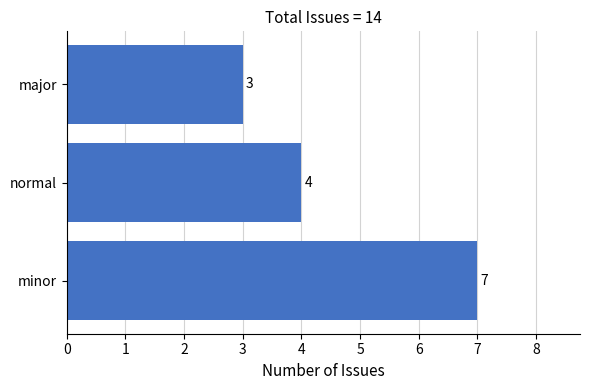

Is it true that the value at normal is 4?

True